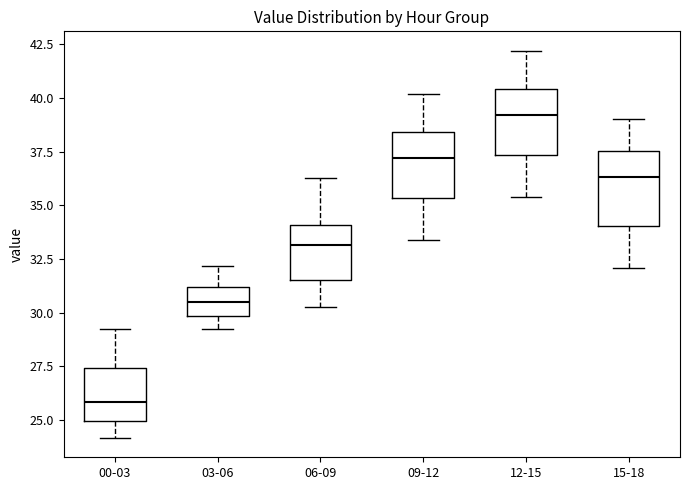

Which box's median line is the highest?

12-15